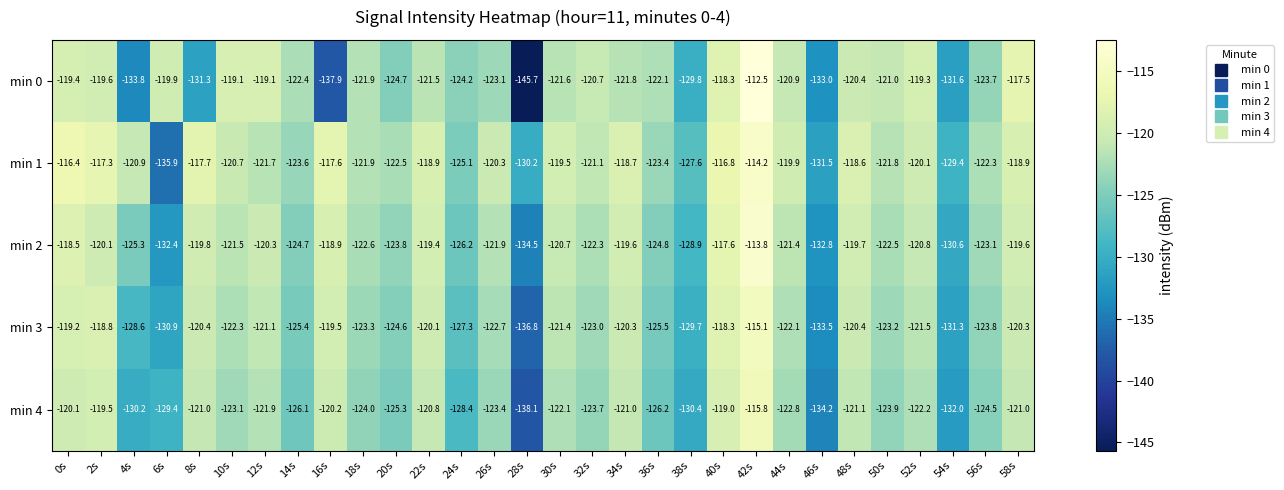

List the series in order of their peak value, lowest first.

min 4, min 3, min 1, min 2, min 0